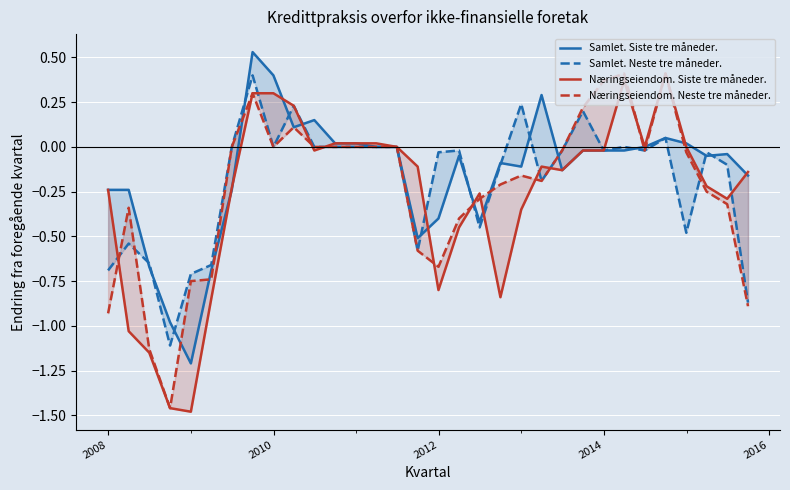

In Samlet. Neste tre måneder., how many points are lower than both neighbors (excluding endpoints)?

8